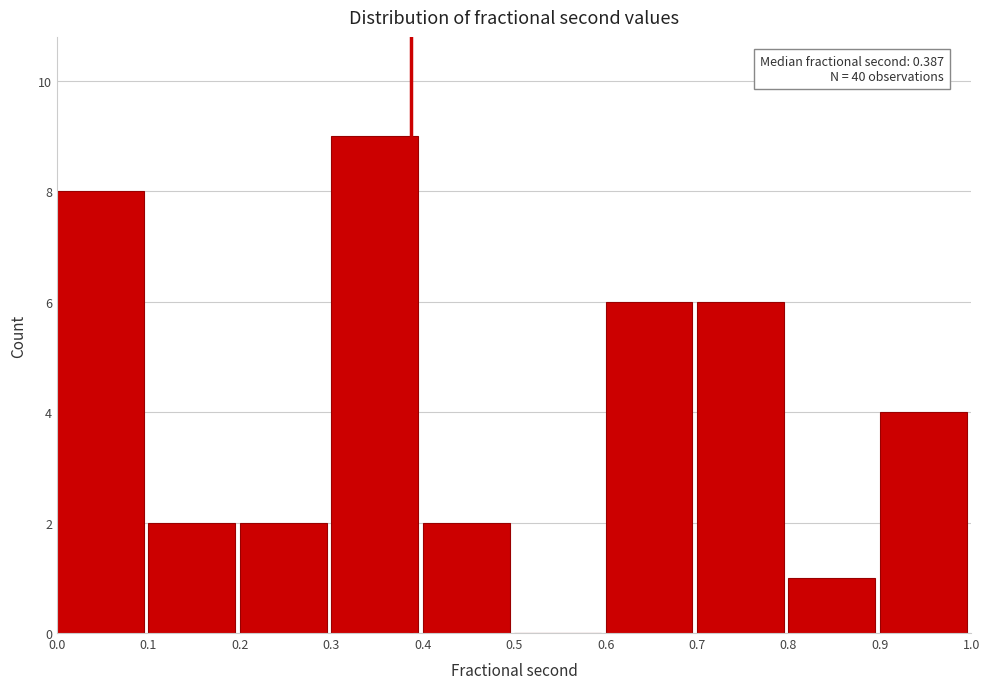

Over which range of the x-axis is the bar tallest?

0.3 to 0.4